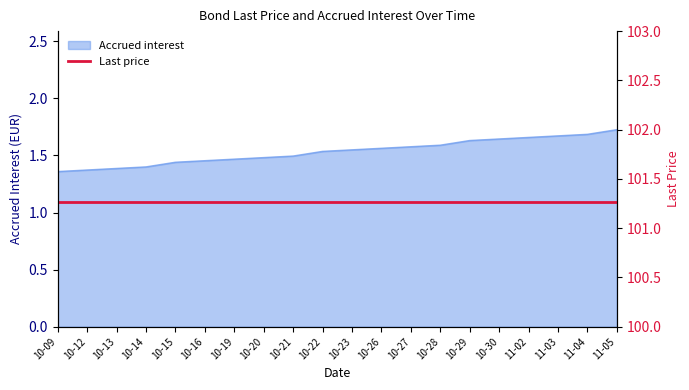

The Accrued interest series shows 0.8 at 10-15. True or false?

False